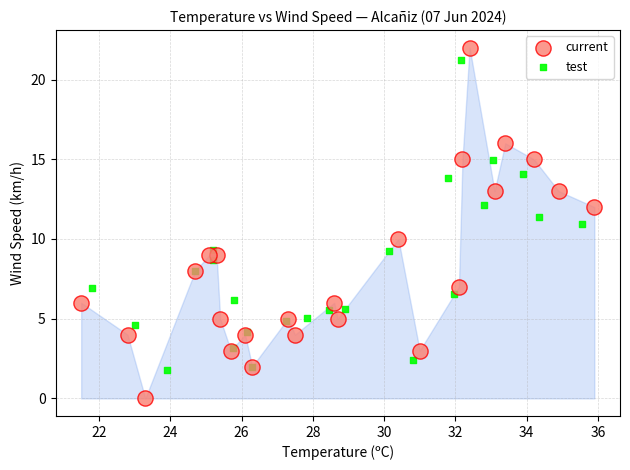

Which series has the widest spread of Y values?

current